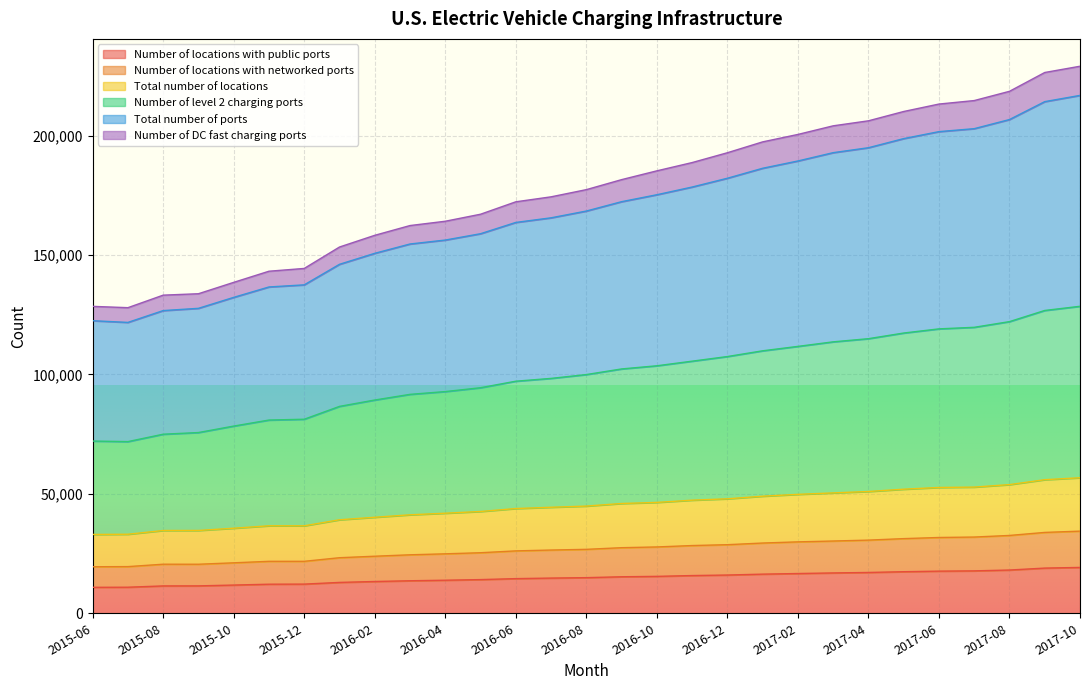

List the labels in order of Total number of locations value, largest first.

2017-10, 2017-09, 2017-08, 2017-07, 2017-06, 2017-05, 2017-04, 2017-03, 2017-02, 2017-01, 2016-12, 2016-11, 2016-10, 2016-09, 2016-08, 2016-07, 2016-06, 2016-05, 2016-04, 2016-03, 2016-02, 2016-01, 2015-11, 2015-12, 2015-10, 2015-09, 2015-08, 2015-07, 2015-06